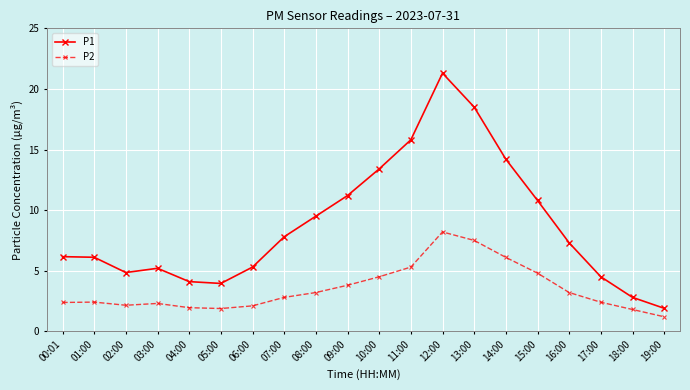

True or false: P1 has more than 0 points higher than both neighbors.

True